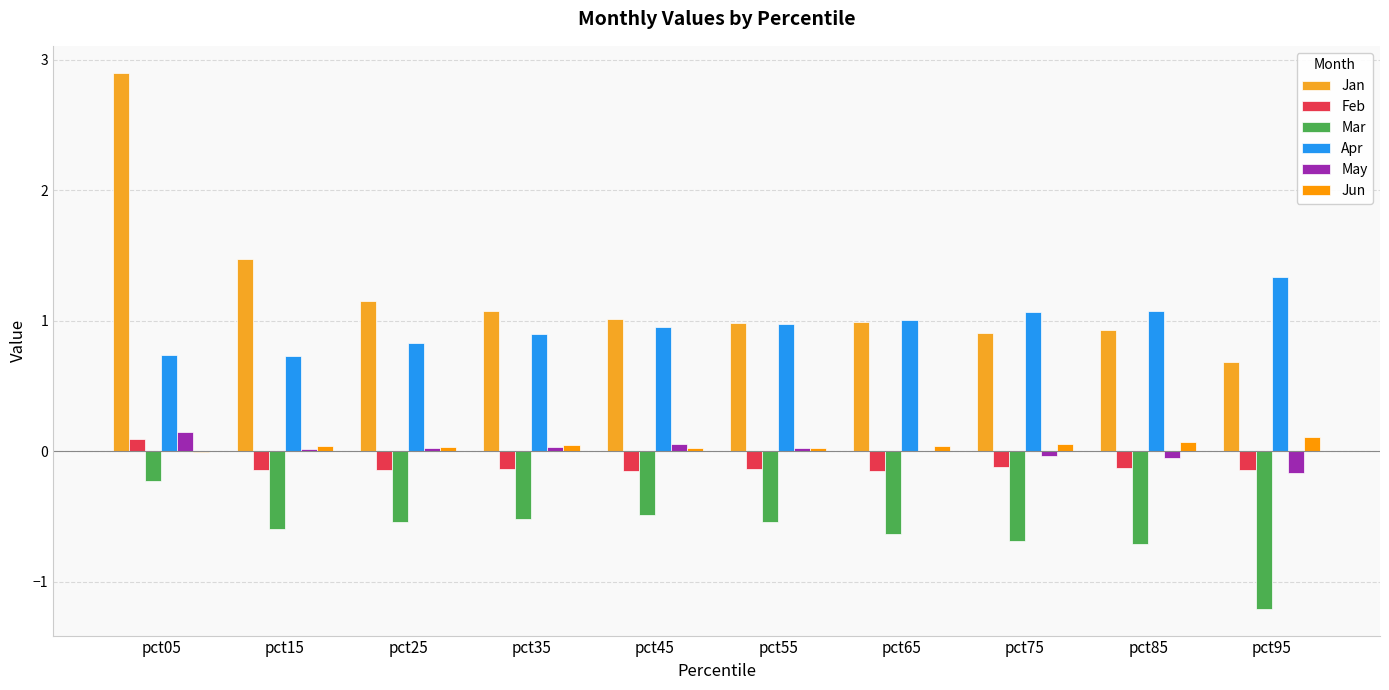

Is the value of Jun at pct65 greater than the value of Apr at pct05?

No